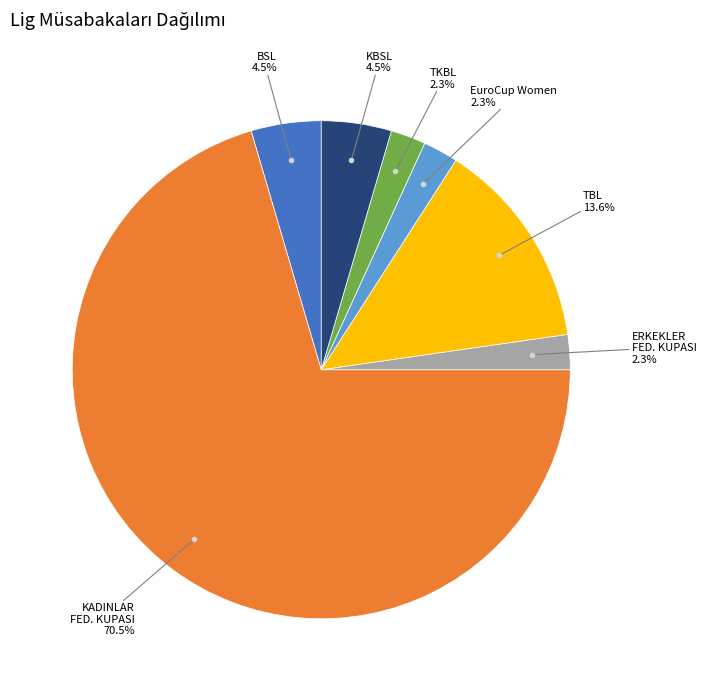

Does any single category account for the majority?

Yes